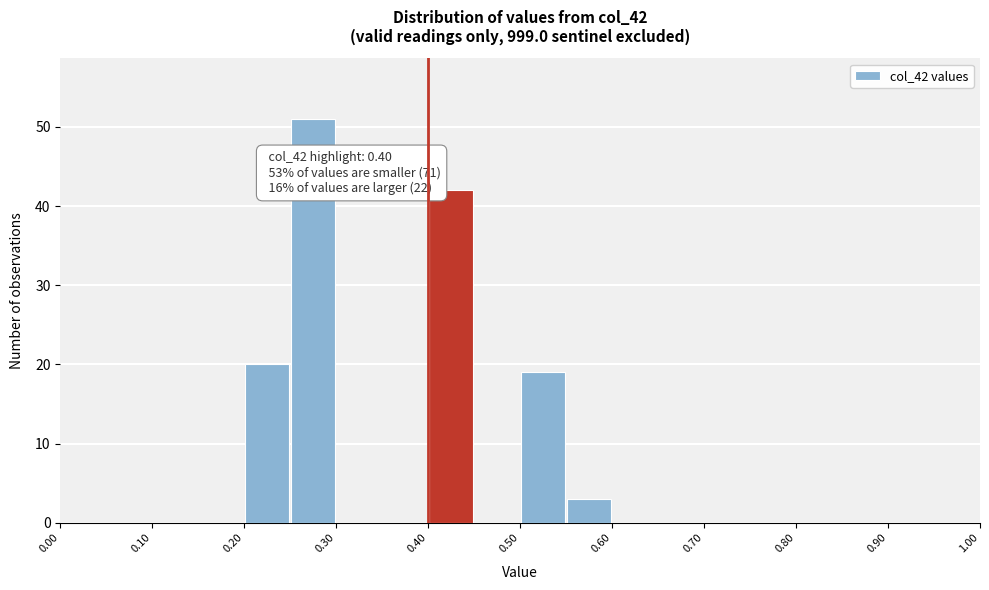

Over which range of the x-axis is the bar tallest?

0.25 to 0.30